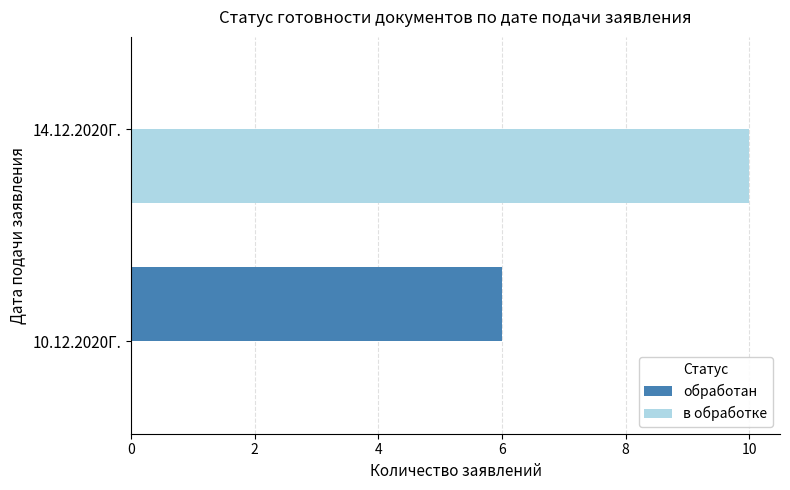

The value of в обработке at 14.12.2020Г. is 10. True or false?

True